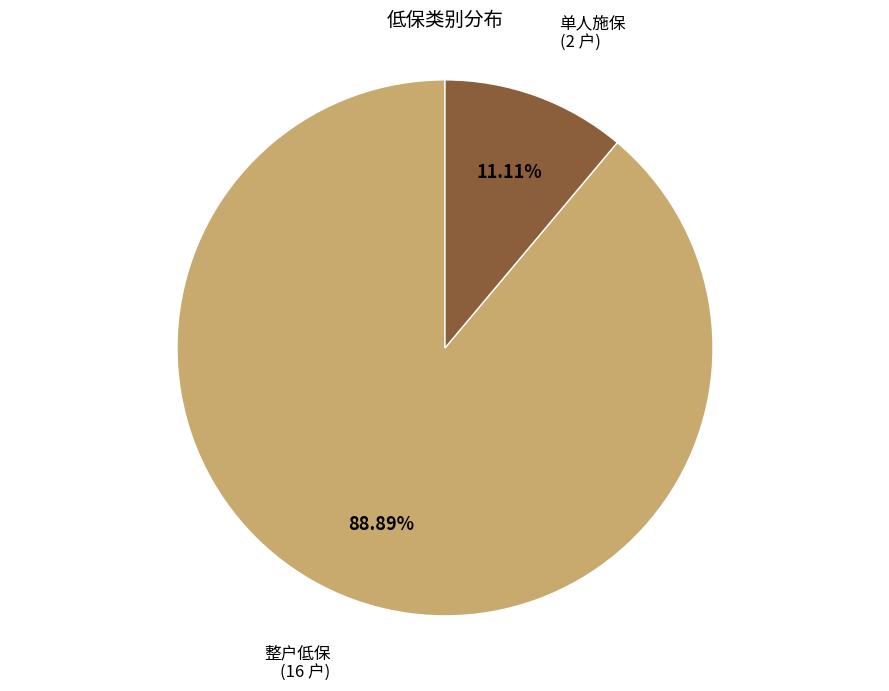

Does any single category account for the majority?

Yes